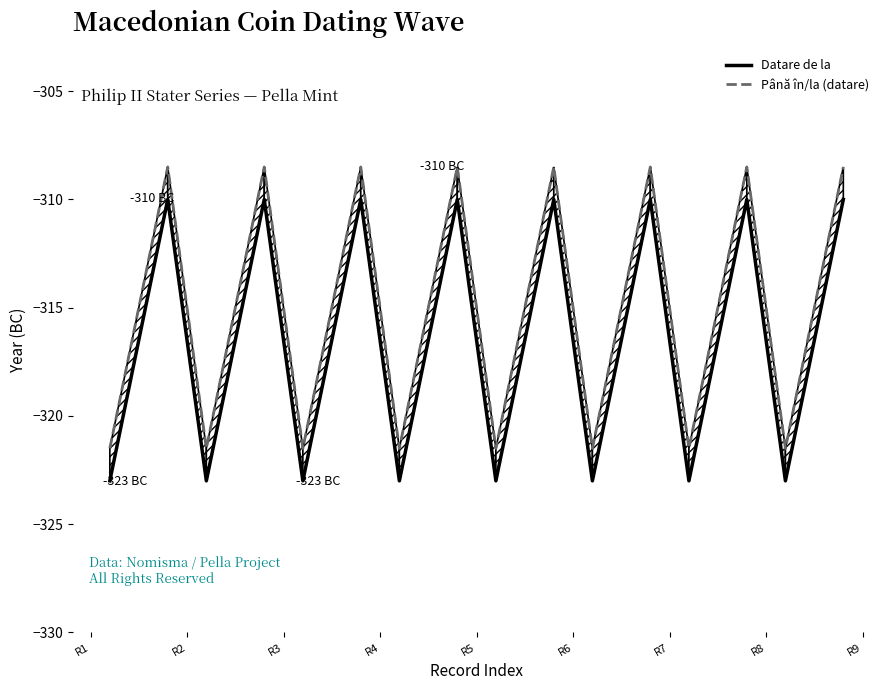

What is the maximum value shown in the chart?

-308.5